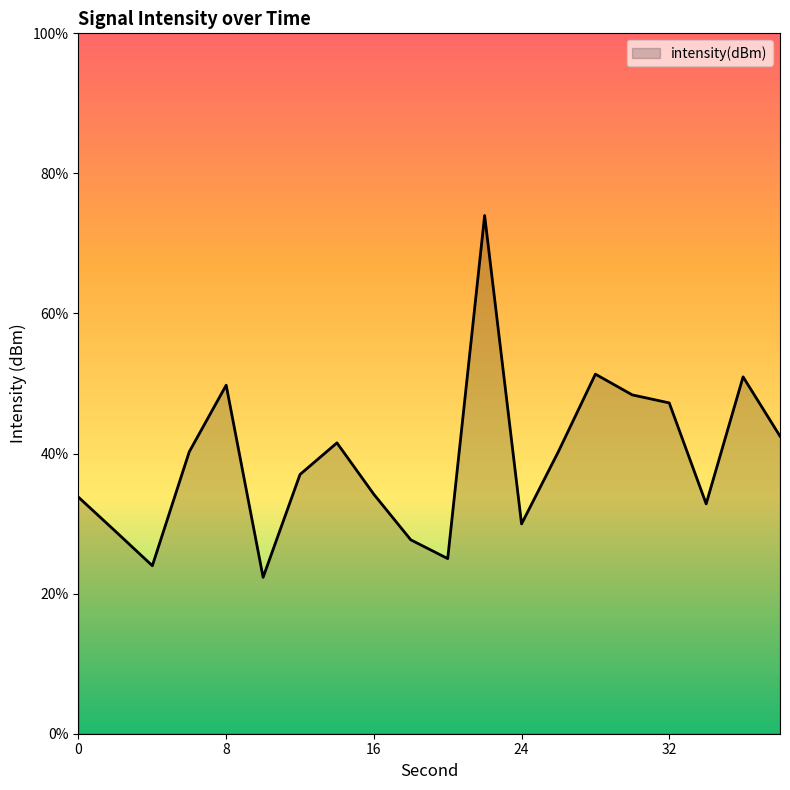

True or false: the data shows -25.9 at 28.

False